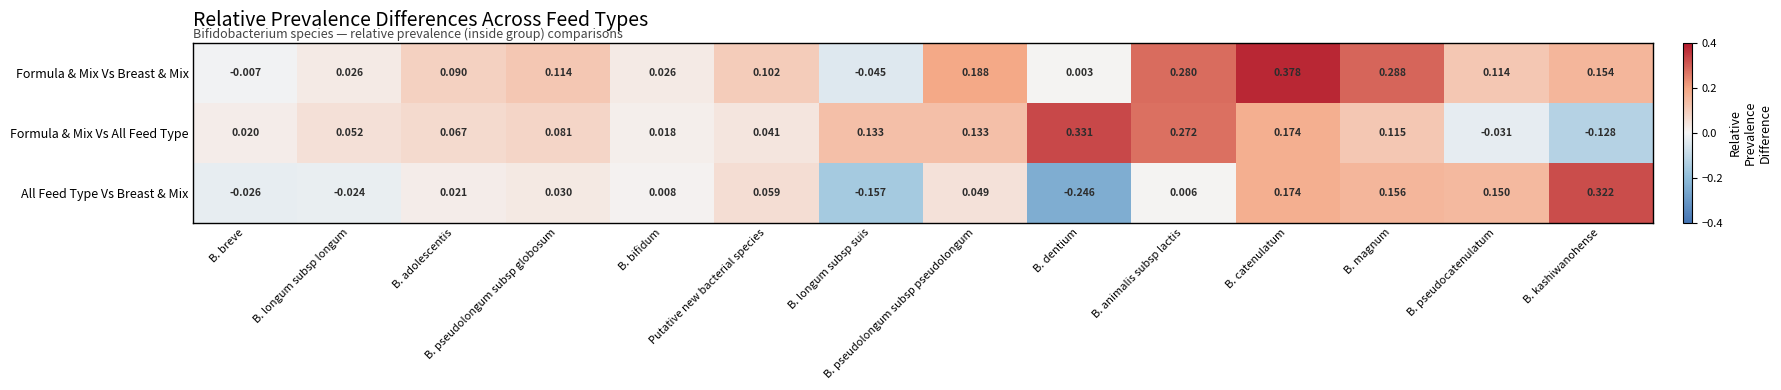

Which series has the widest spread of values?

All Feed Type Vs Breast & Mix